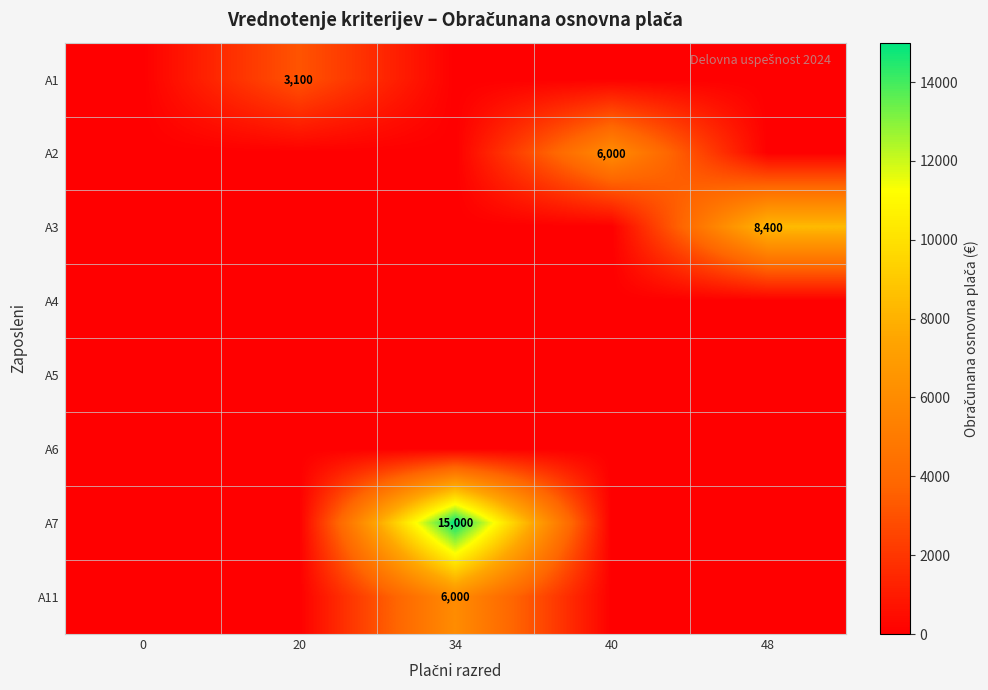

Is it true that A2 equals 7844 at 40?

False